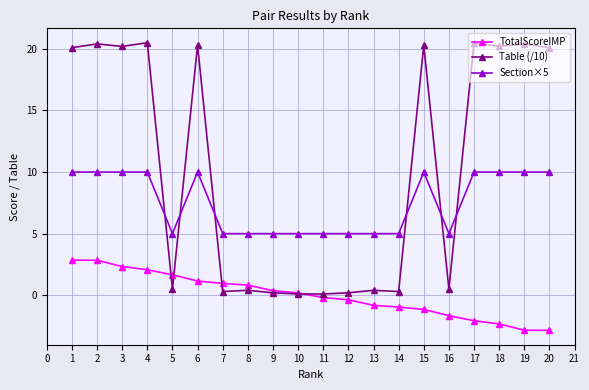

What is the difference between the maximum and minimum values in the Section×5 series?

5.0